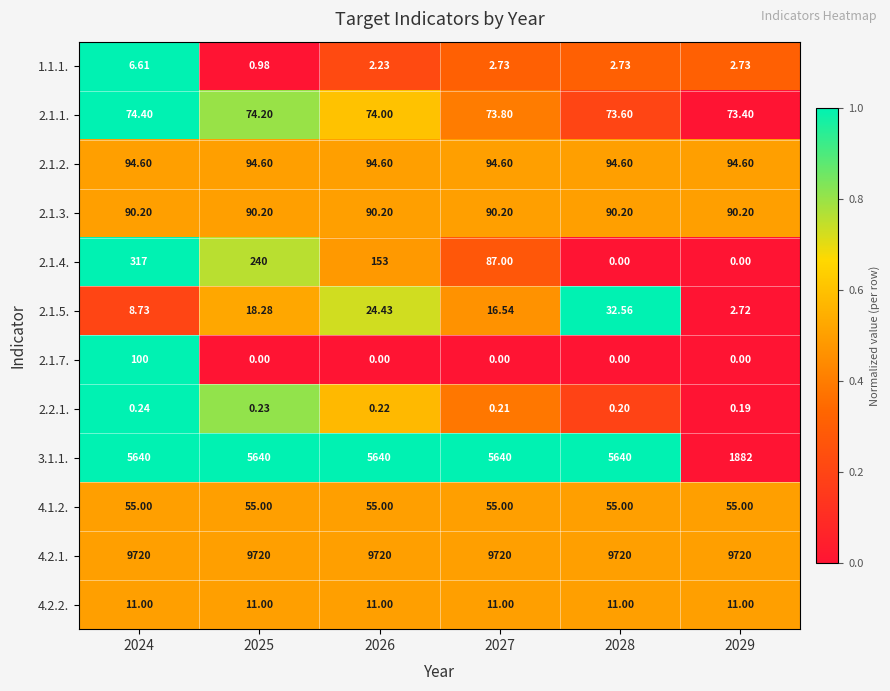

How many data points in 2.1.4. are less than 153?

3